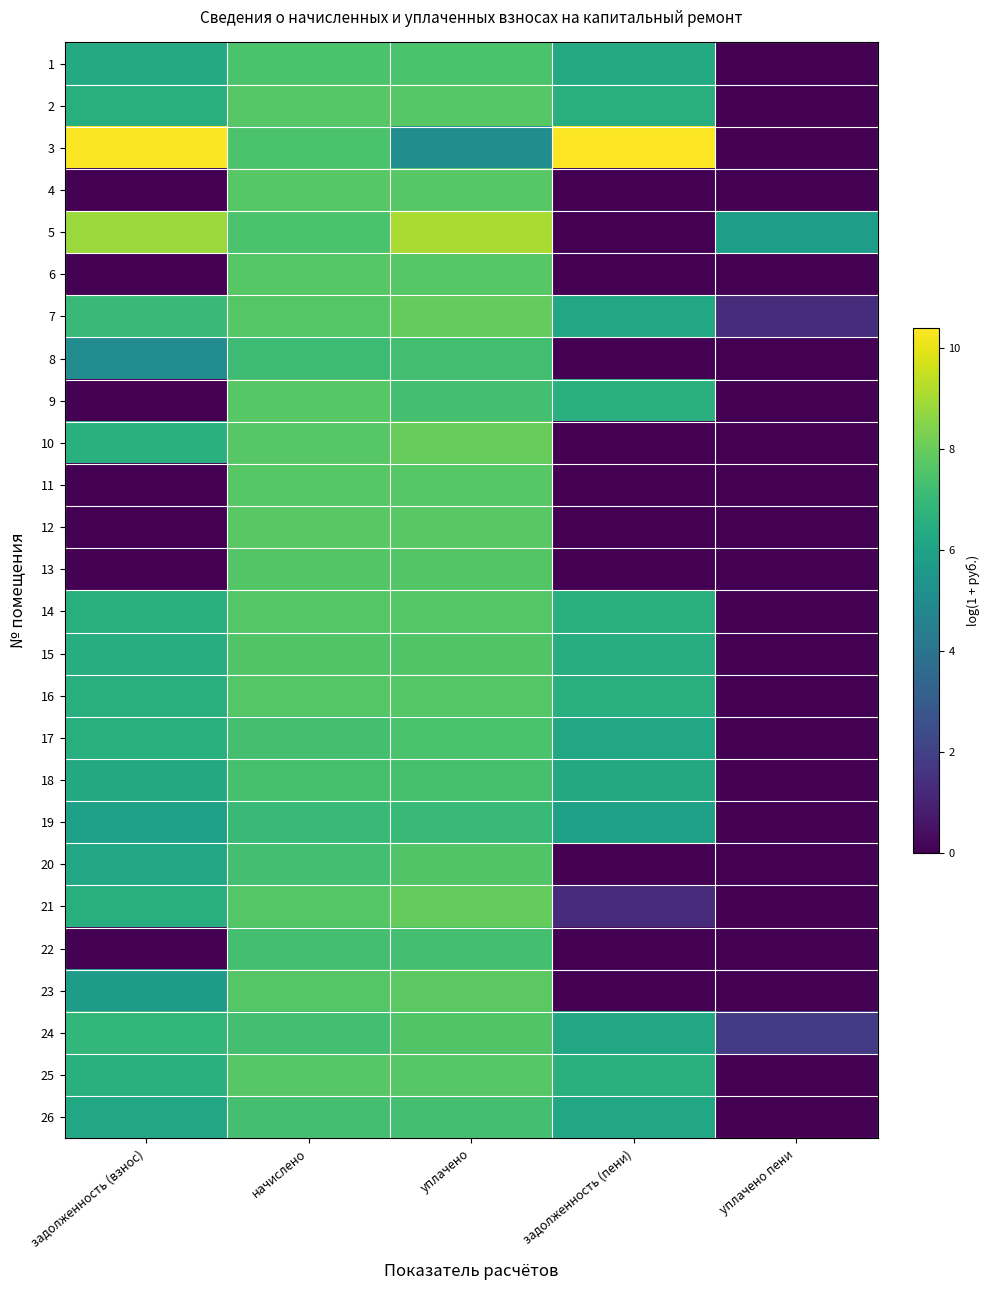

At which category is the sum across all series the highest?

уплачено